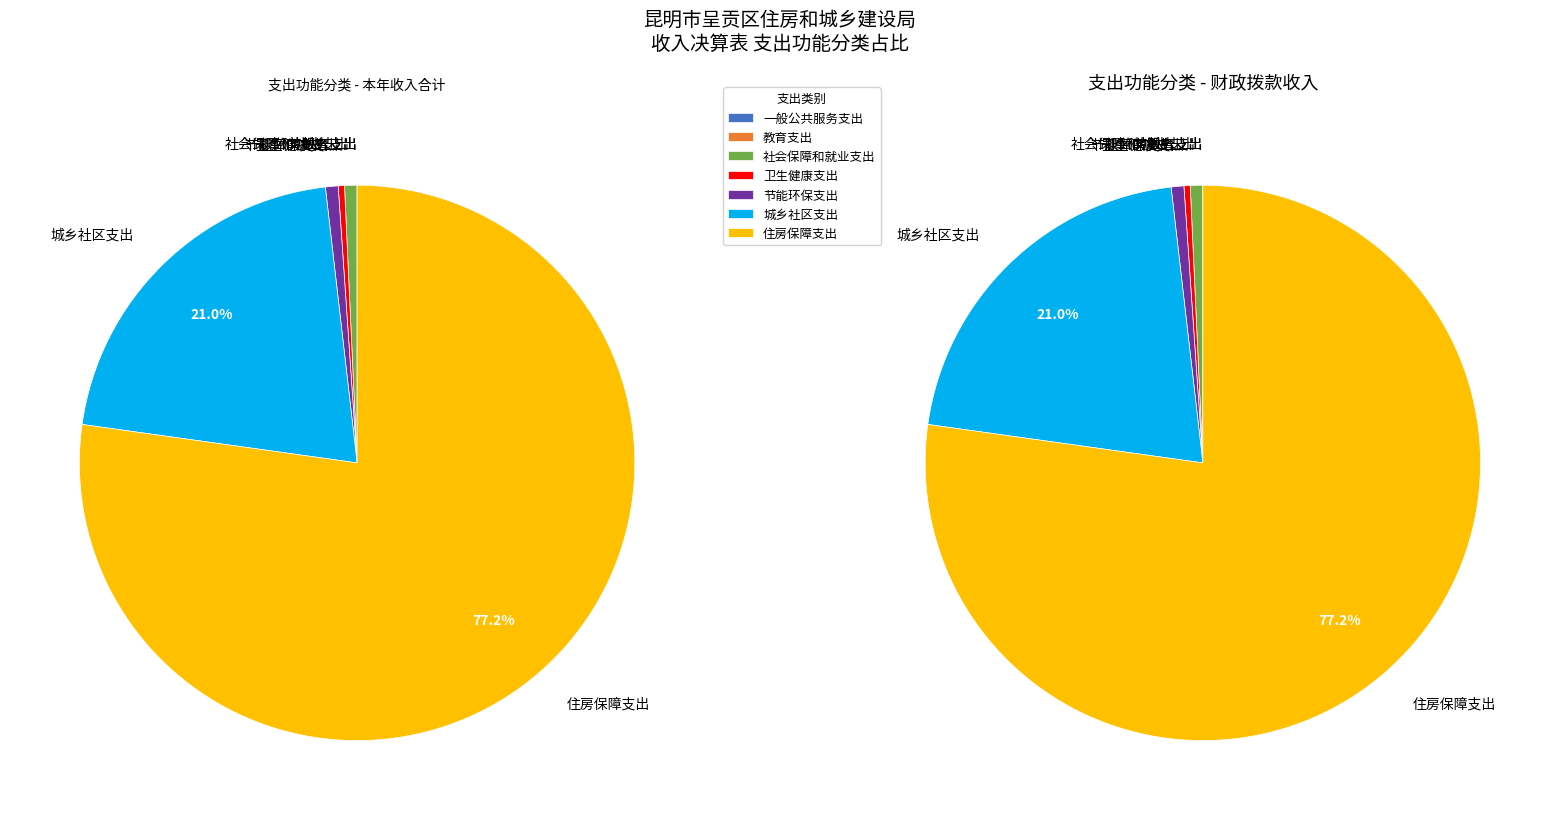

What is the total percentage of 社会保障和就业支出 and 城乡社区支出?

21.7%